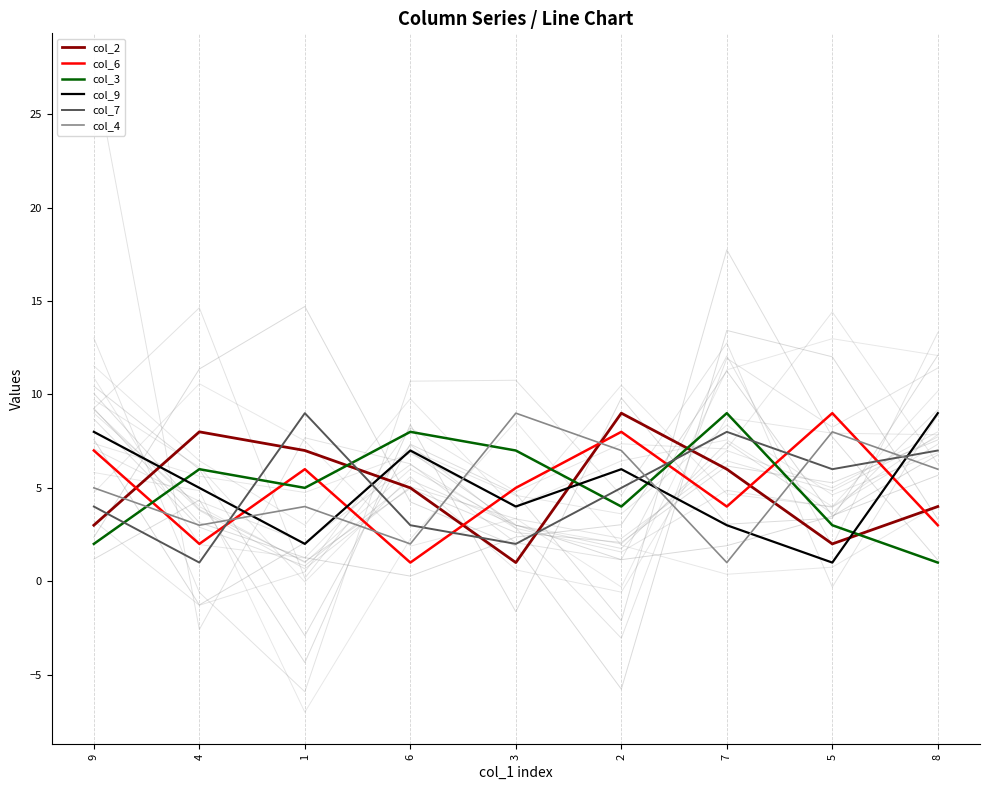

What is the label of the 3rd point from the right?

7